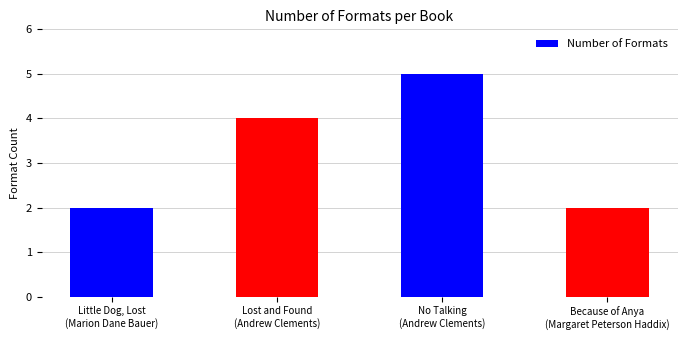

Is it true that the value at Because of Anya
(Margaret Peterson Haddix) is 1?

False